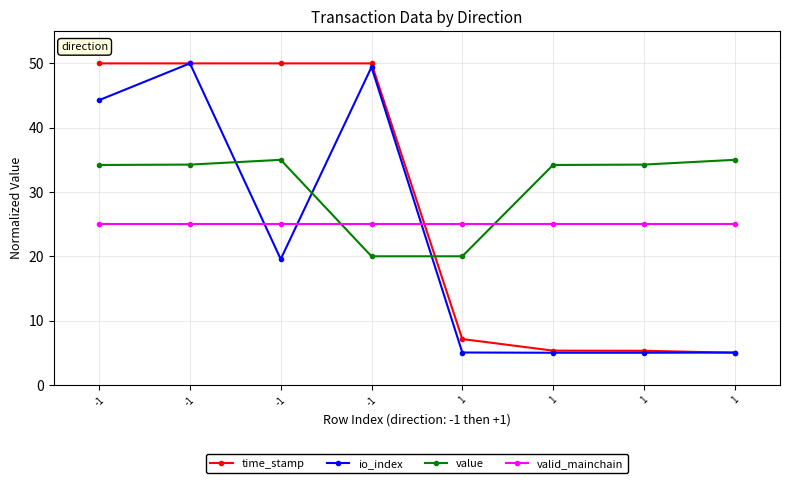

Does the chart have visible grid lines?

Yes